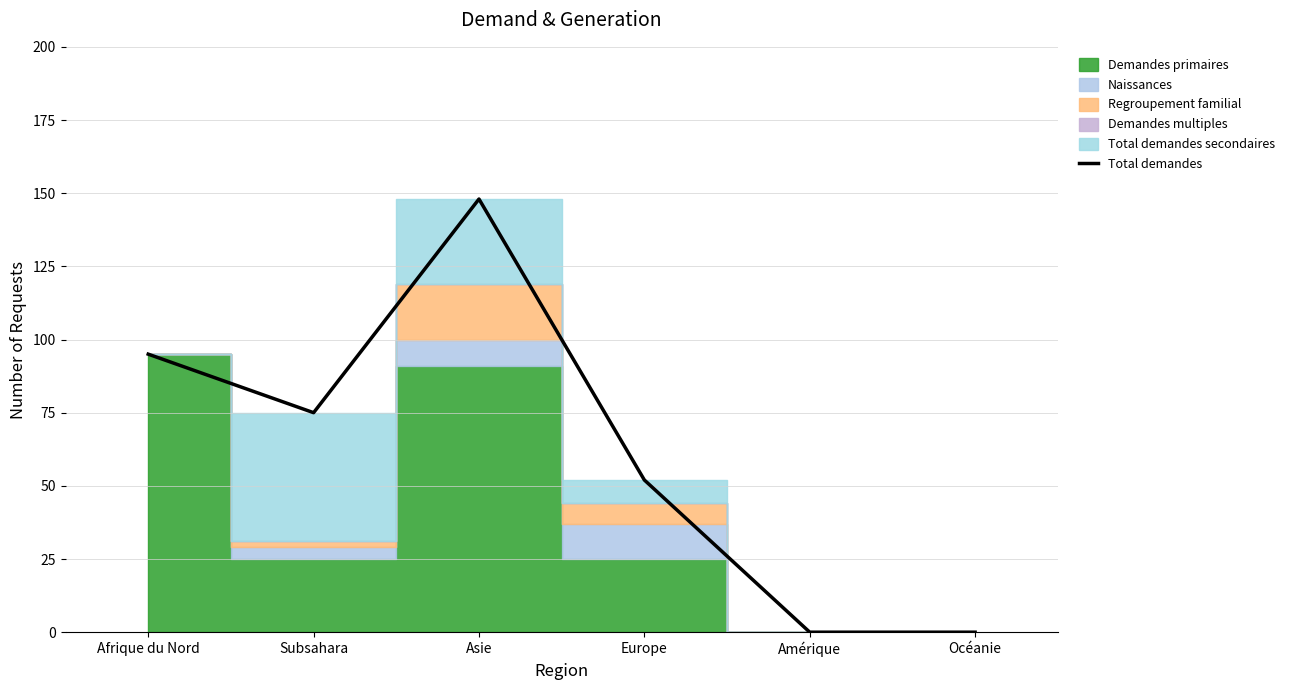

At which category does the chart reach its peak across all series?

Asie